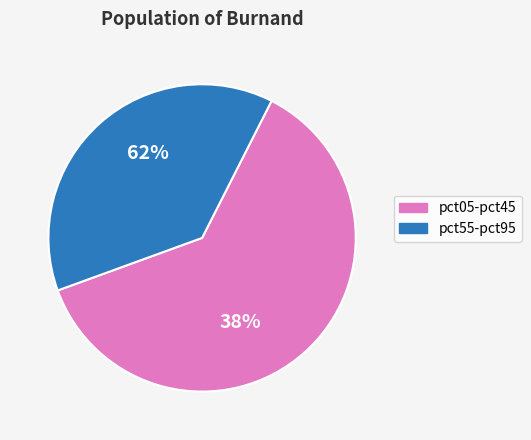

Is pct25 the majority of the pie?

No